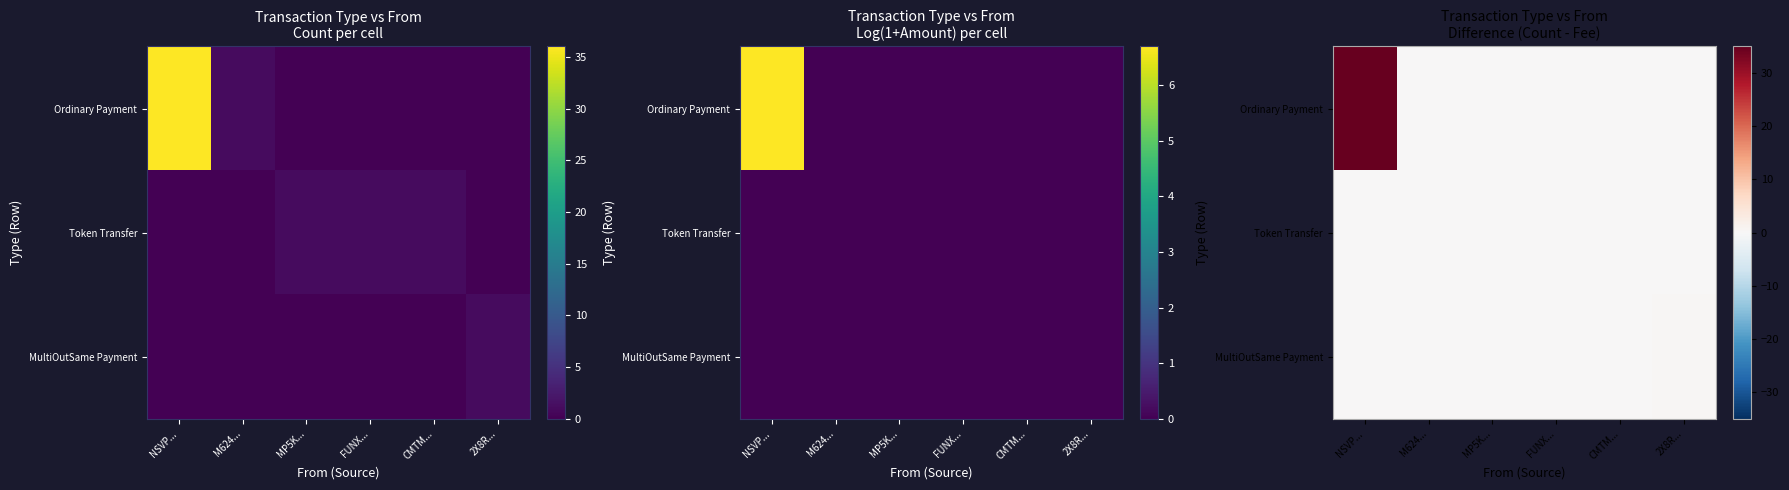

At how many categories does at least one series exceed 22?

1